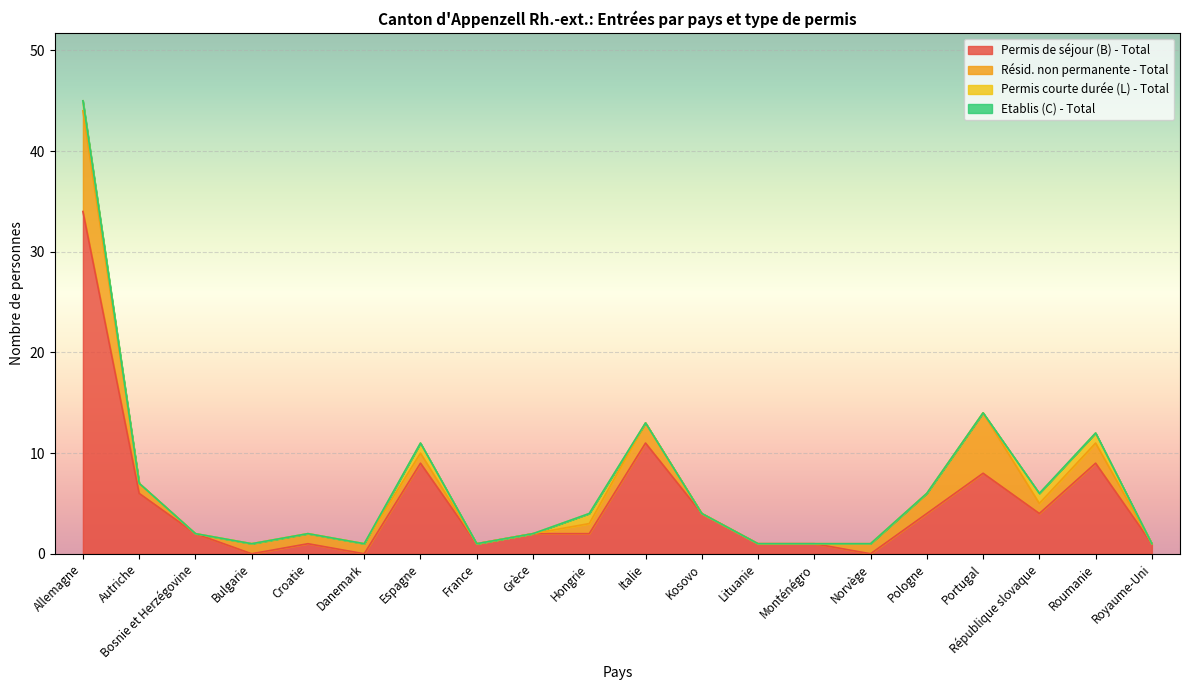

Which category has the highest value across all series?

Allemagne